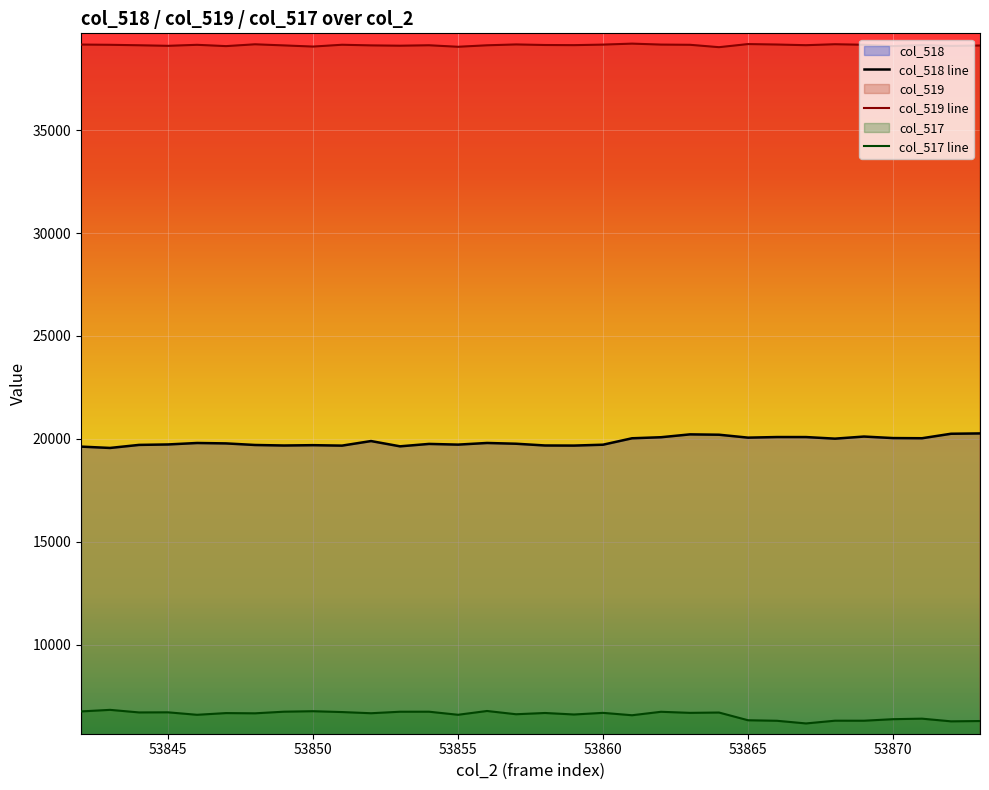

What is the value of the 17th point from the left?

19677